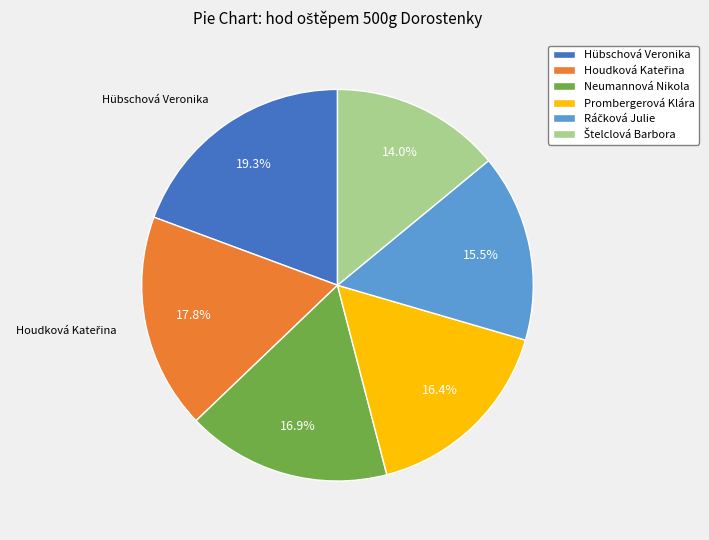

How many slices are in this pie chart?

6